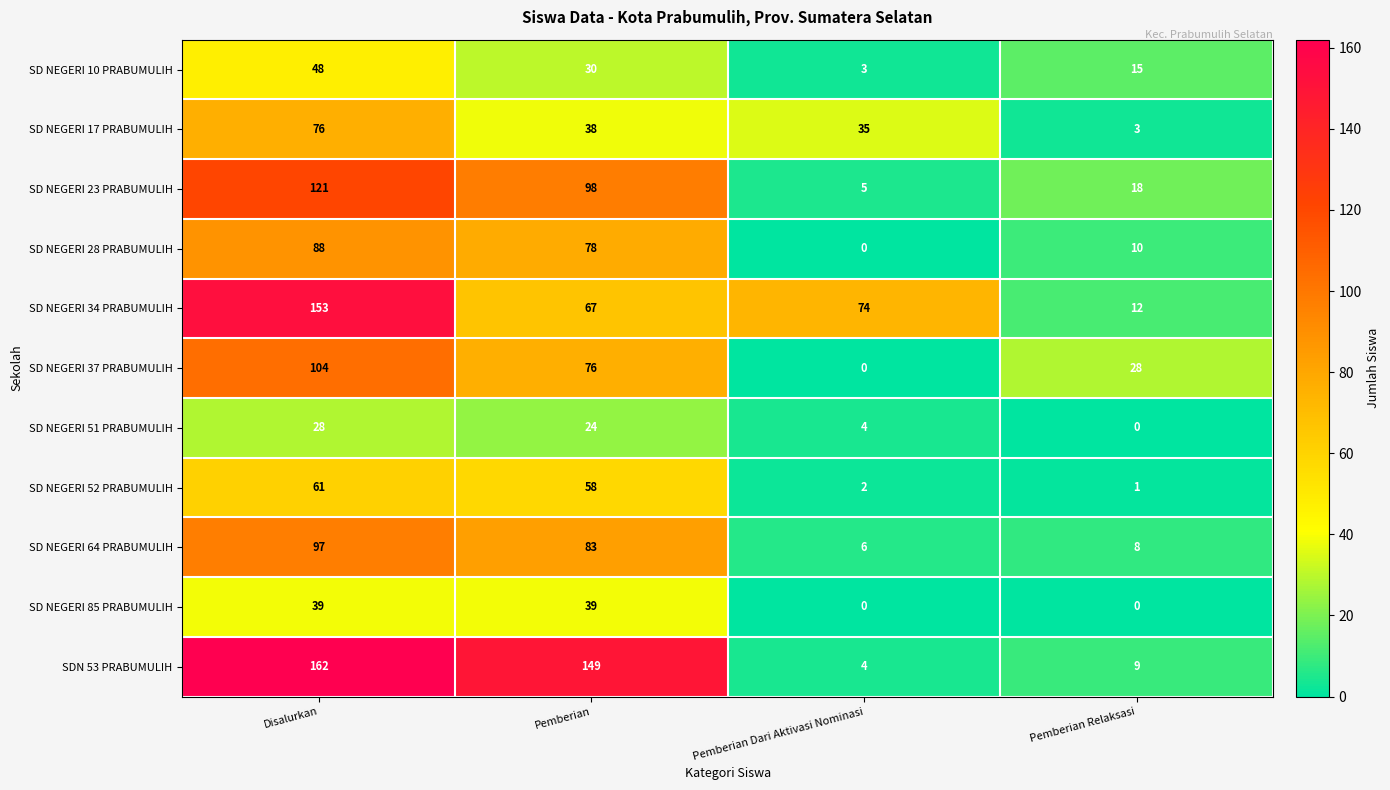

The SD NEGERI 17 PRABUMULIH series shows 5 at Pemberian Relaksasi. True or false?

False